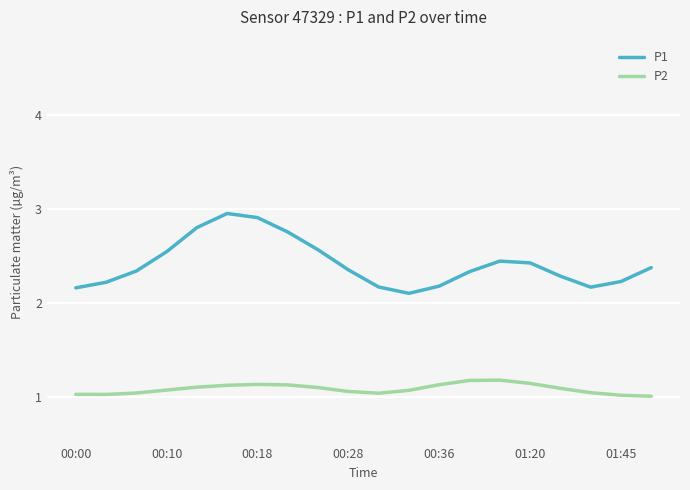

Rank the series by their maximum value, from highest to lowest.

P1, P2